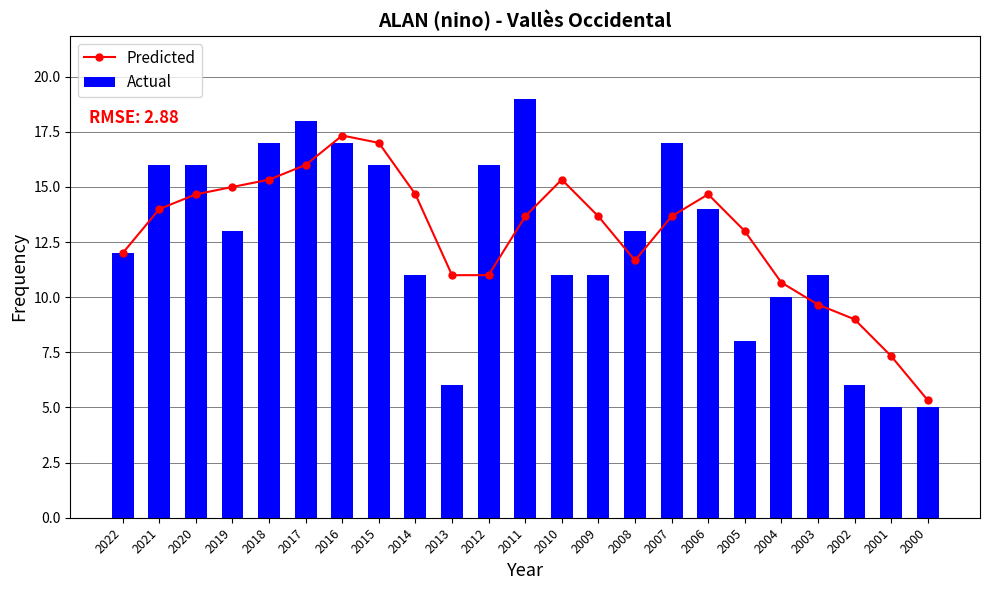

What is the average value of the Predicted series?

12.9